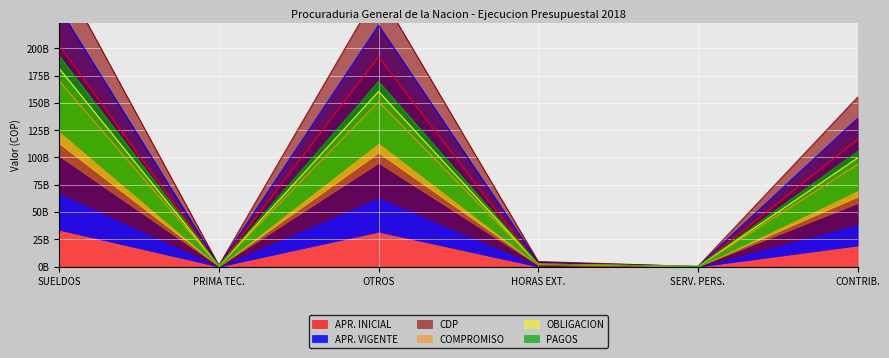

What is the highest value of the APR. VIGENTE series?

270238003456.0